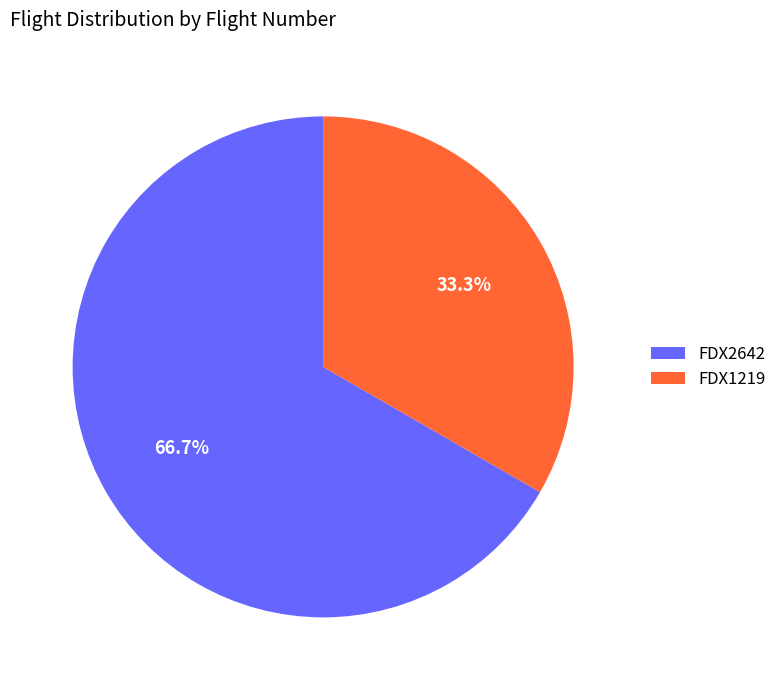

What percentage is NOT represented by FDX1219?

66.7%